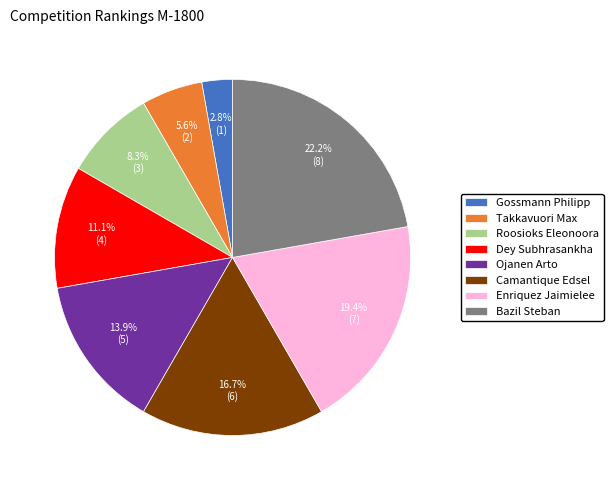

What is the smallest slice in the pie chart?

Gossmann Philipp